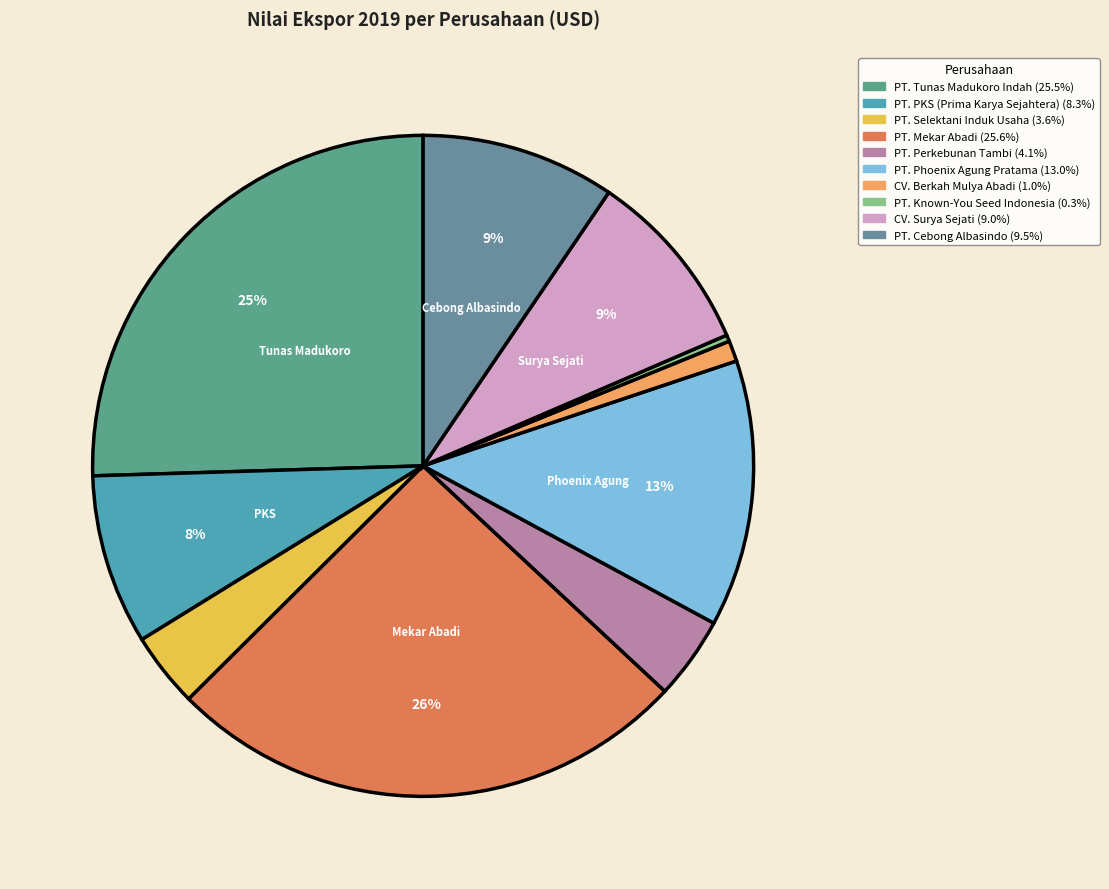

Count the number of slices in the pie.

10